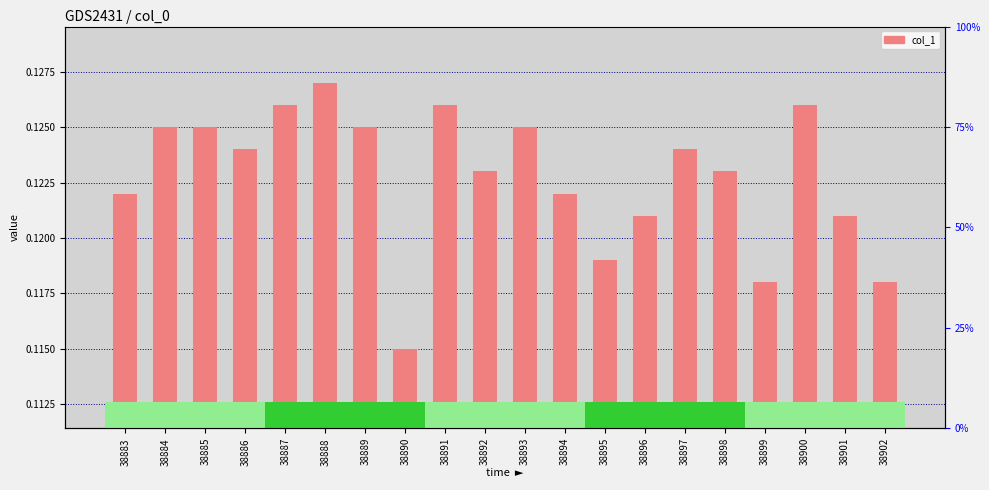

How many bars are there in total?

20